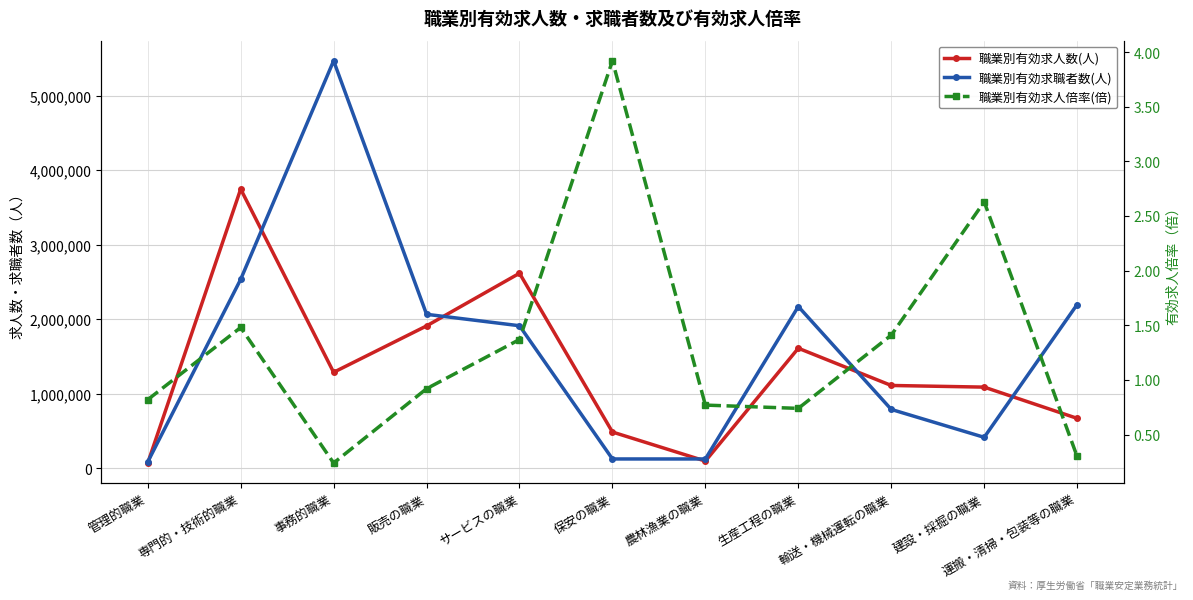

Is it true that 職業別有効求職者数(人) equals 788760.0 at 輸送・機械運転の職業?

True